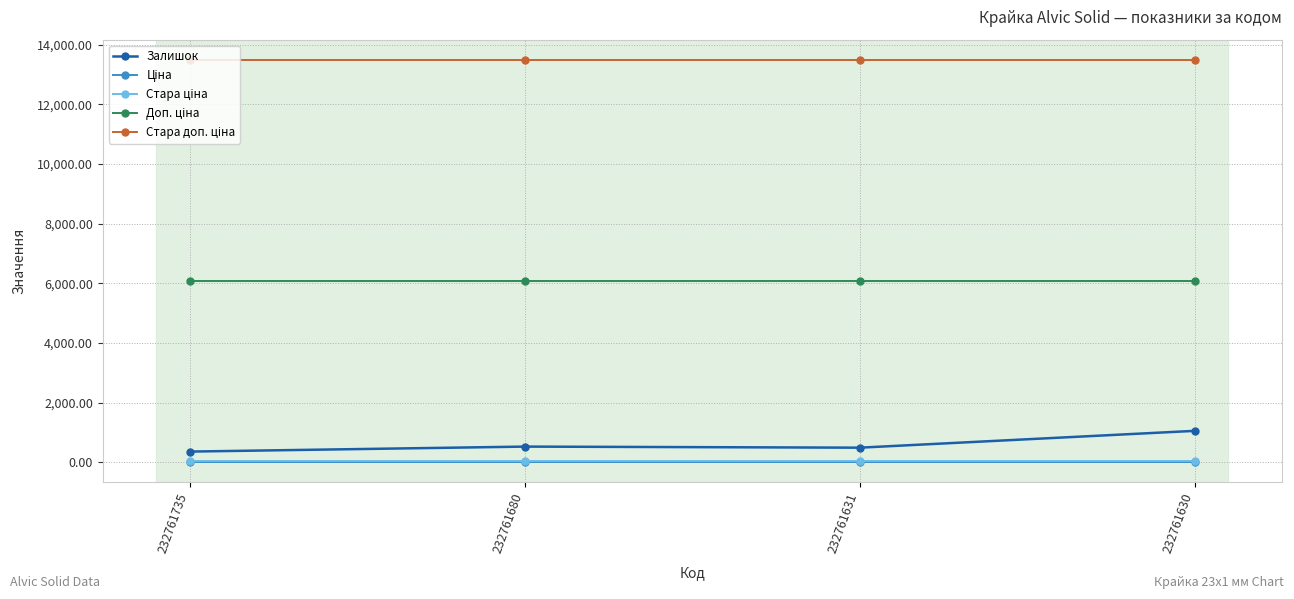

Is it true that Залишок equals 492.0 at 232761631?

True